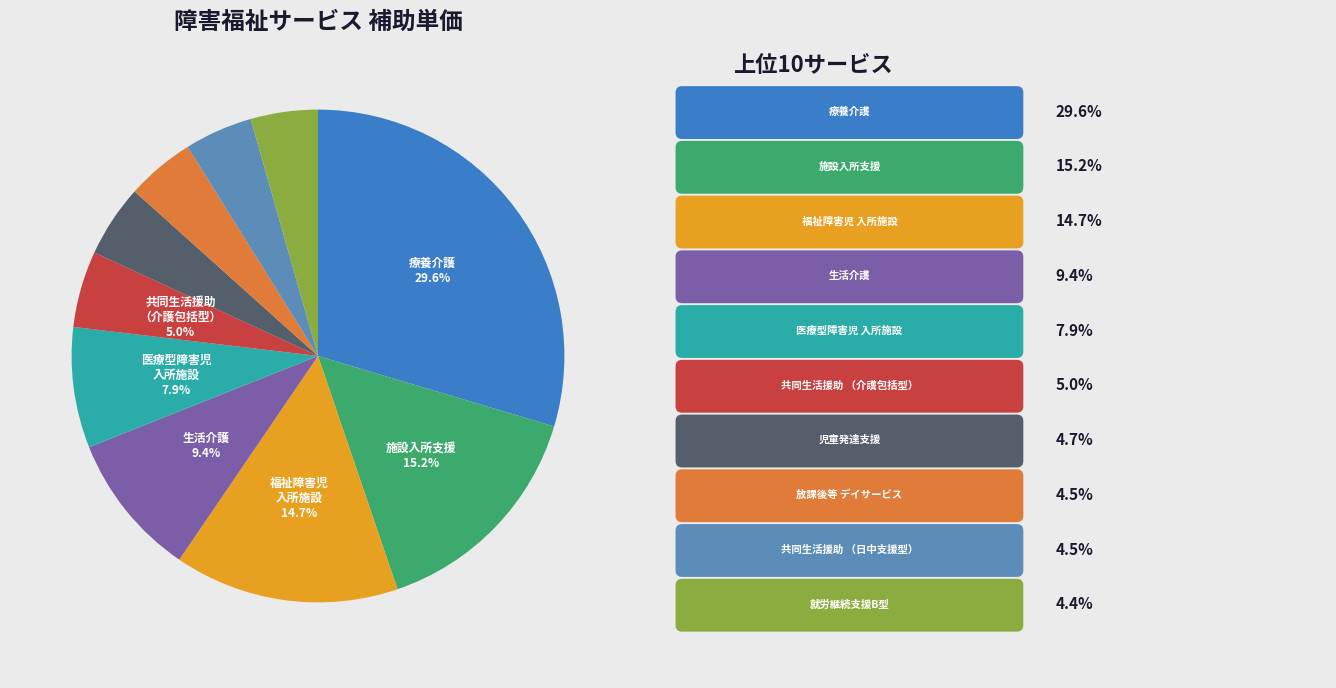

Is there any slice that represents more than half of the pie?

No